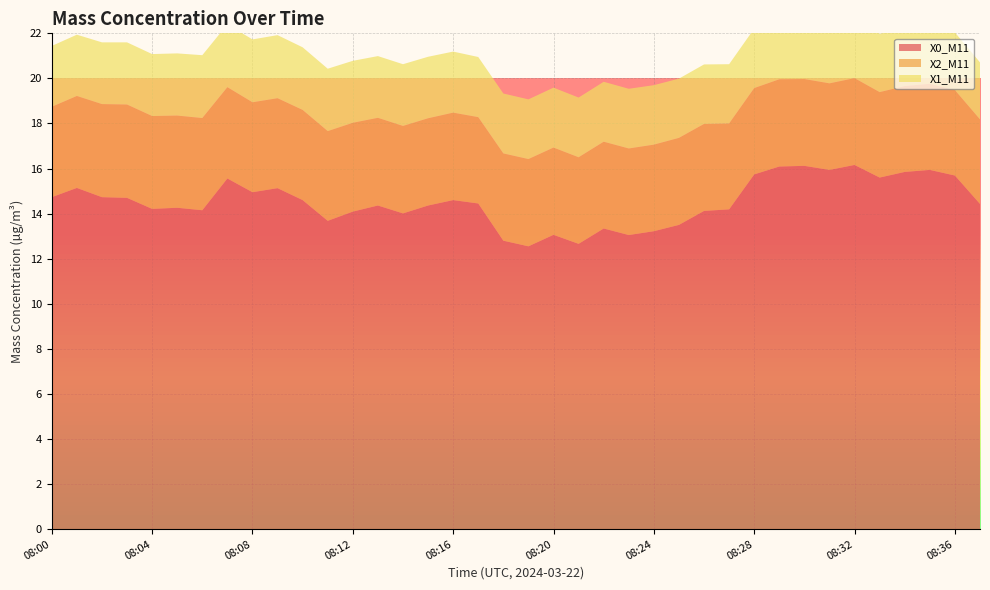

Reading right to left, extract all data points from this chart.

X0_M11: 14.4	15.7	15.9	15.8	15.6	16.2	15.9	16.1	16.1	15.7	14.2	14.1	13.5	13.2	13.1	13.3	12.7	13.1	12.6	12.8	14.4	14.6	14.4	14.0	14.4	14.1	13.7	14.6	15.1	14.9	15.6	14.2	14.3	14.2	14.7	14.7	15.1	14.7
X2_M11: 3.8	3.8	3.8	3.8	3.8	3.9	3.8	3.9	3.9	3.8	3.8	3.9	3.9	3.8	3.8	3.9	3.8	3.9	3.9	3.9	3.8	3.9	3.9	3.9	3.9	3.9	4.0	4.0	4.0	4.0	4.0	4.1	4.1	4.1	4.1	4.1	4.1	4.0
X1_M11: 2.5	2.6	2.6	2.6	2.6	2.6	2.6	2.6	2.7	2.6	2.6	2.6	2.6	2.6	2.6	2.7	2.6	2.7	2.6	2.7	2.7	2.7	2.7	2.7	2.7	2.8	2.8	2.8	2.8	2.8	2.8	2.8	2.8	2.8	2.8	2.7	2.7	2.7